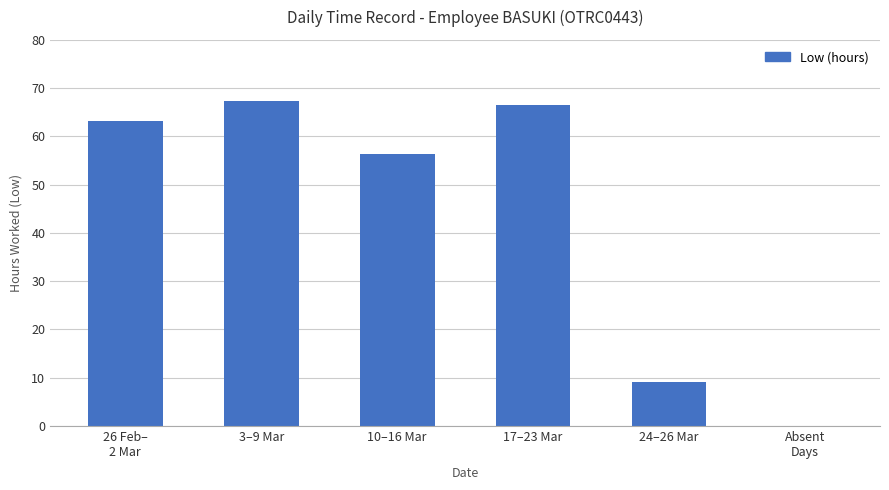

What is the ratio of the value at 17–23 Mar to the value at 3–9 Mar?

1.0